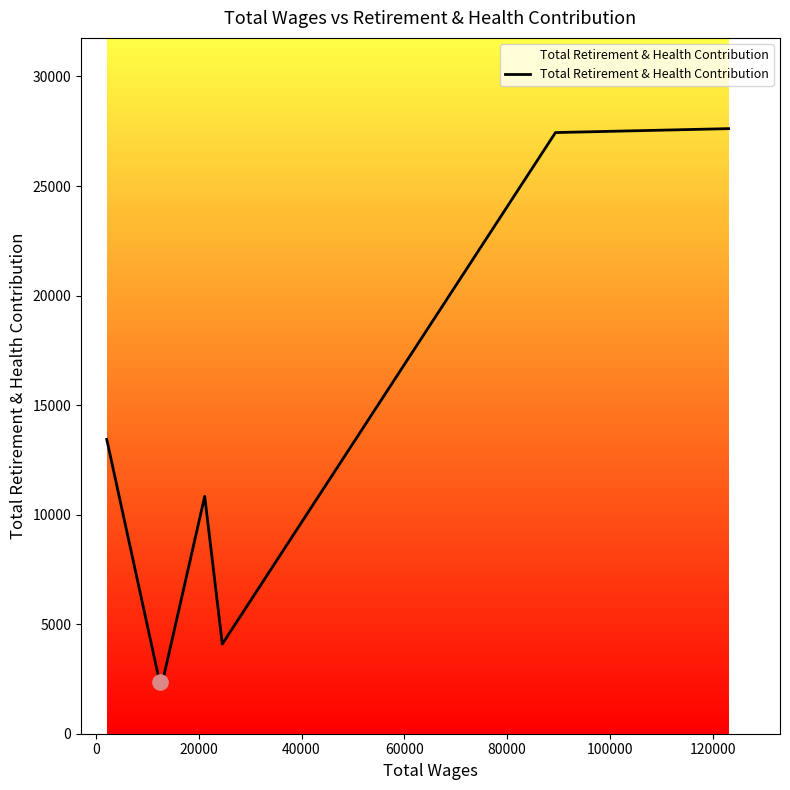

What is the sum of all values?

90760